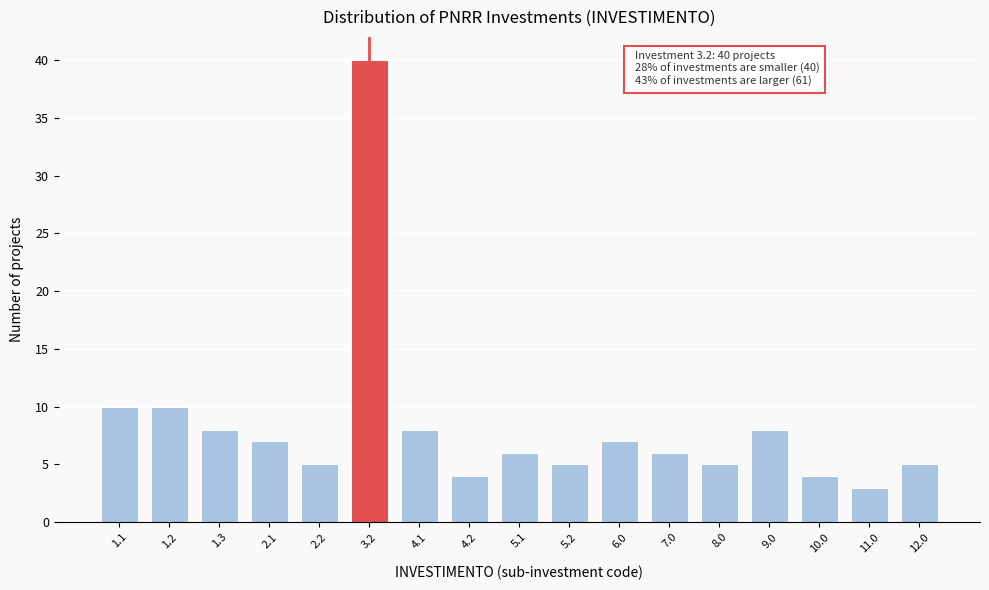

Reading right to left, what are all the values shown in this chart?

12.0=5	11.0=3	10.0=4	9.0=8	8.0=5	7.0=6	6.0=7	5.2=5	5.1=6	4.2=4	4.1=8	3.2=40	2.2=5	2.1=7	1.3=8	1.2=10	1.1=10